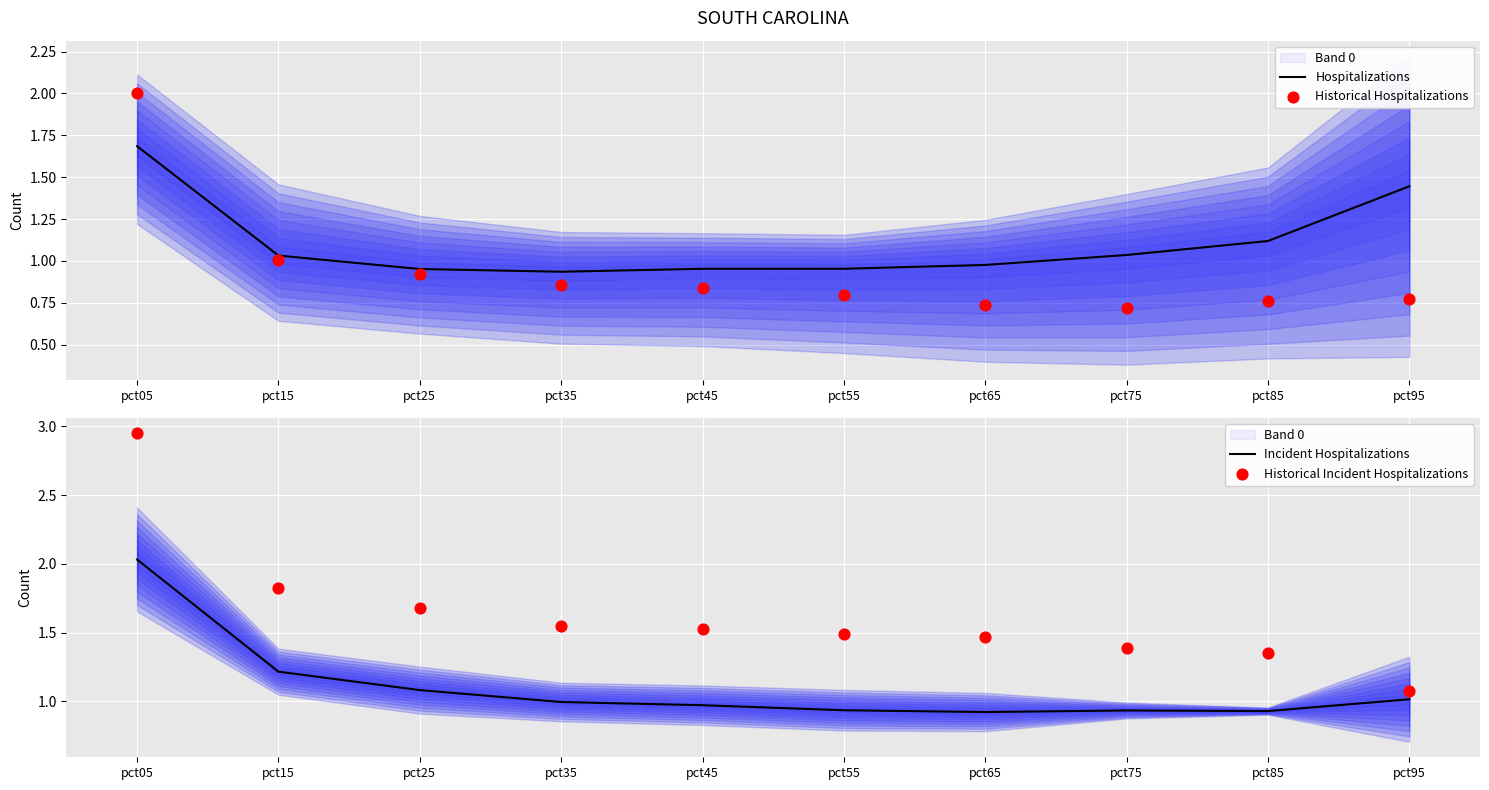

Which series reaches the minimum Y coordinate?

Historical Hospitalizations